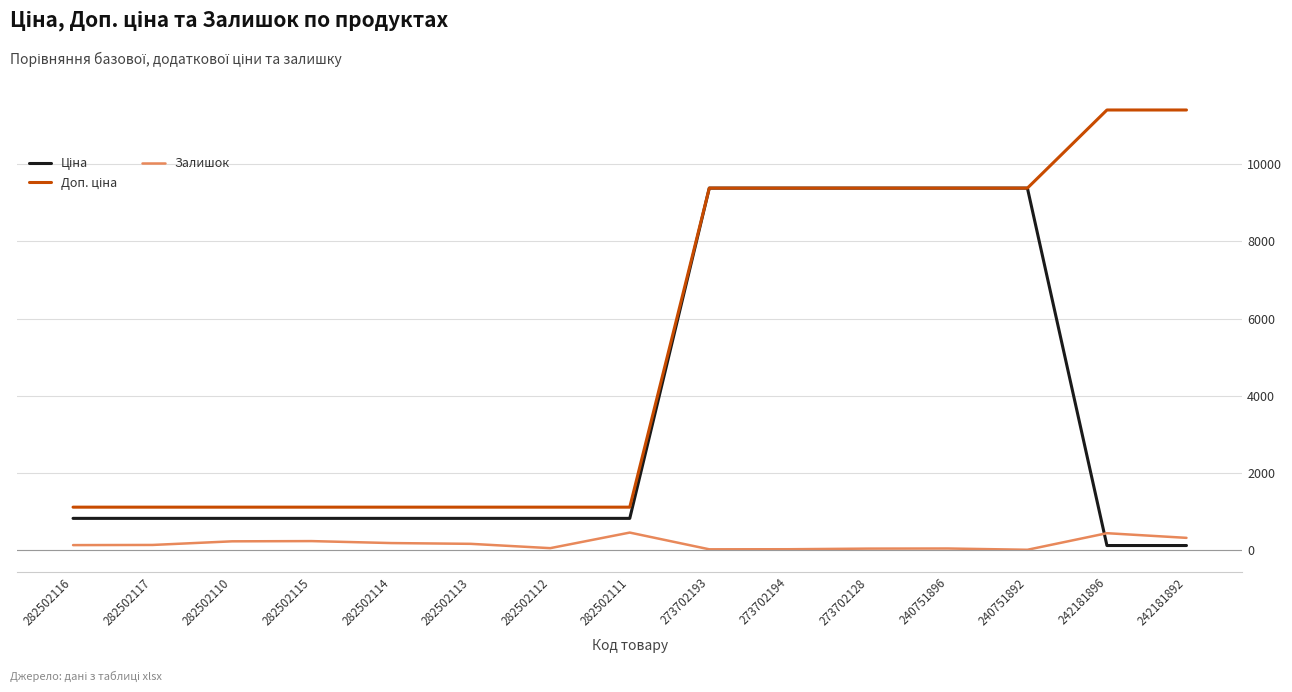

What is the maximum value shown in the chart?

11410.0